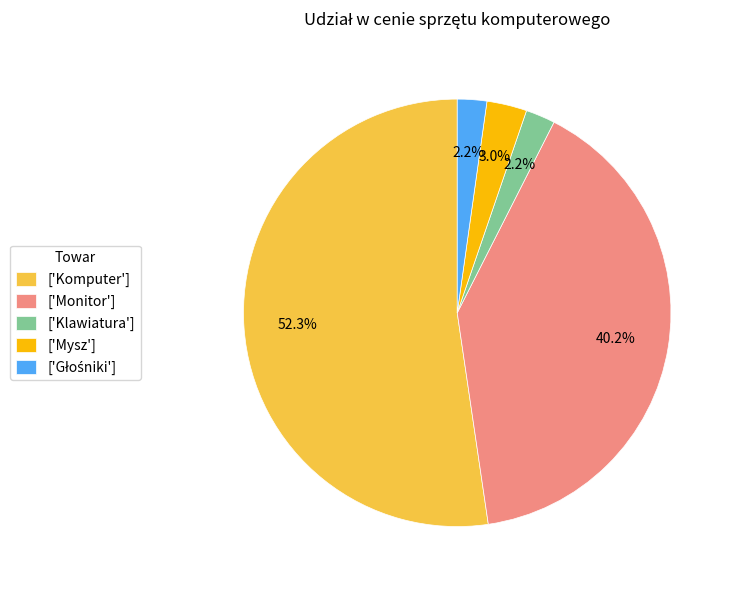

Which category accounts for the majority?

['Komputer']